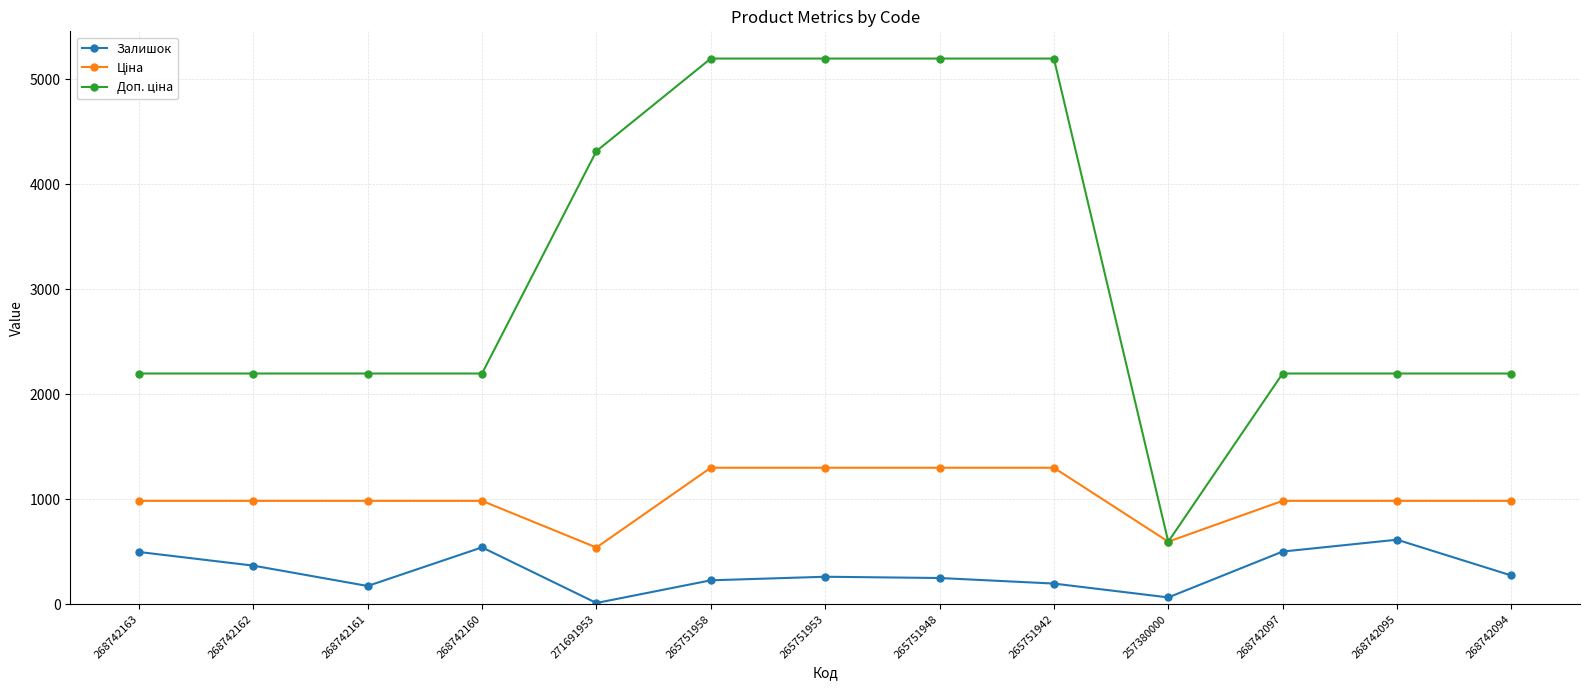

What is the spread (max minus min) of values at 265751953?

4937.0